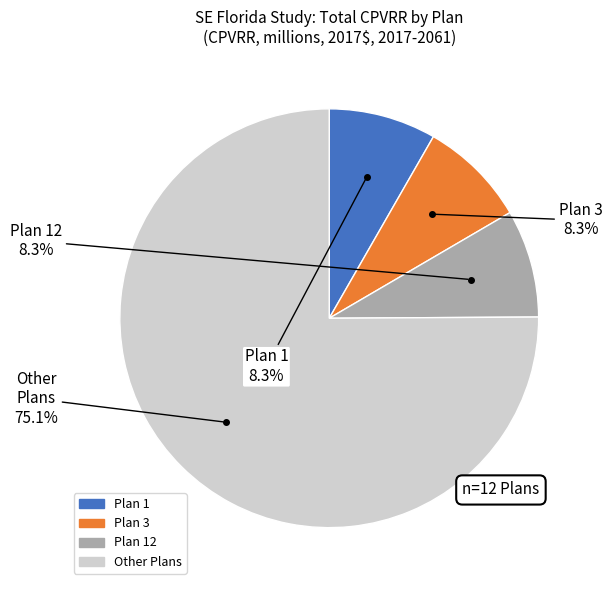

Count the number of slices in the pie.

4